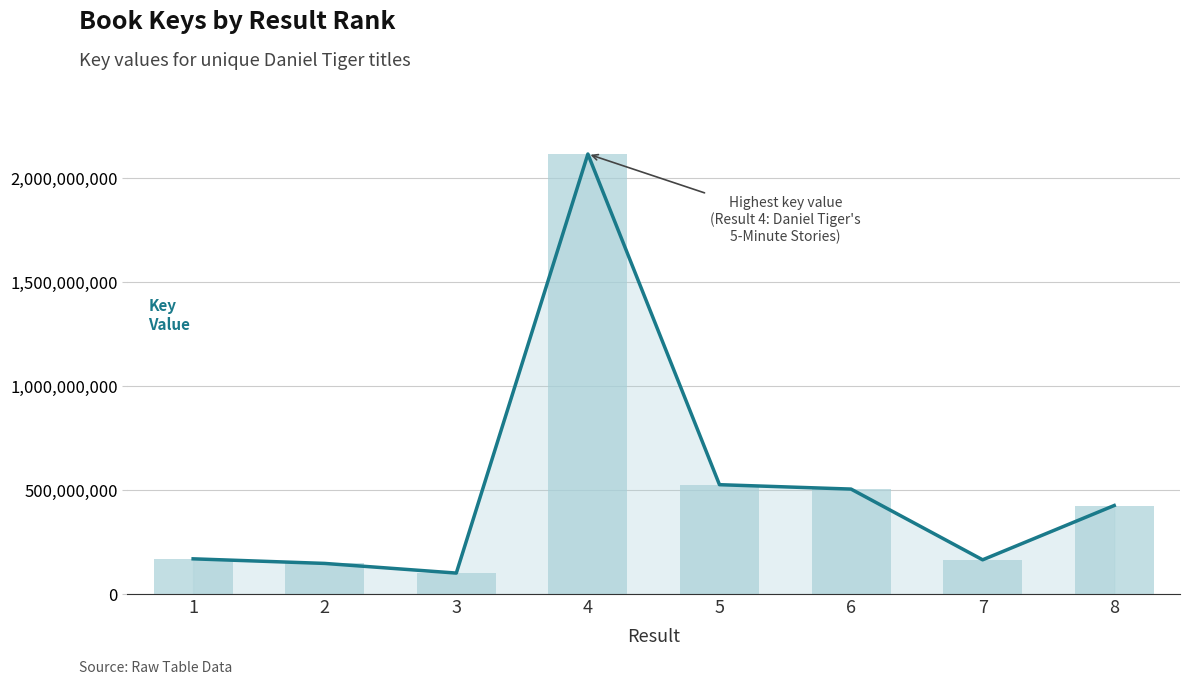

Reading left to right, transcribe all the data shown in this chart.

1=169389929	2=147277351	3=100826665	4=2117327448	5=526139081	6=505002311	7=164658100	8=425932876